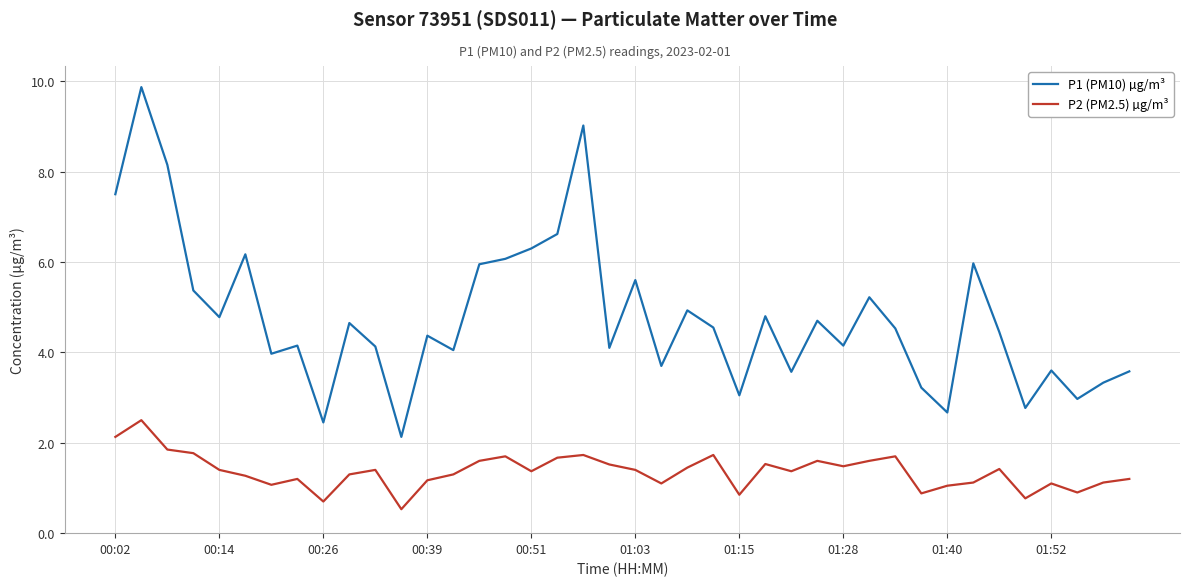

Which series has the largest total across all categories?

P1 (PM10) µg/m³